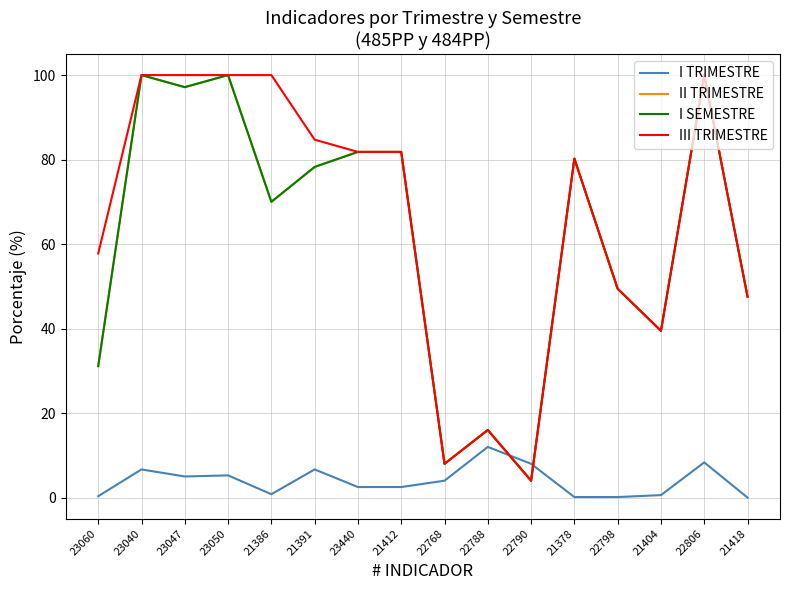

At which category is the sum across all series the highest?

22806